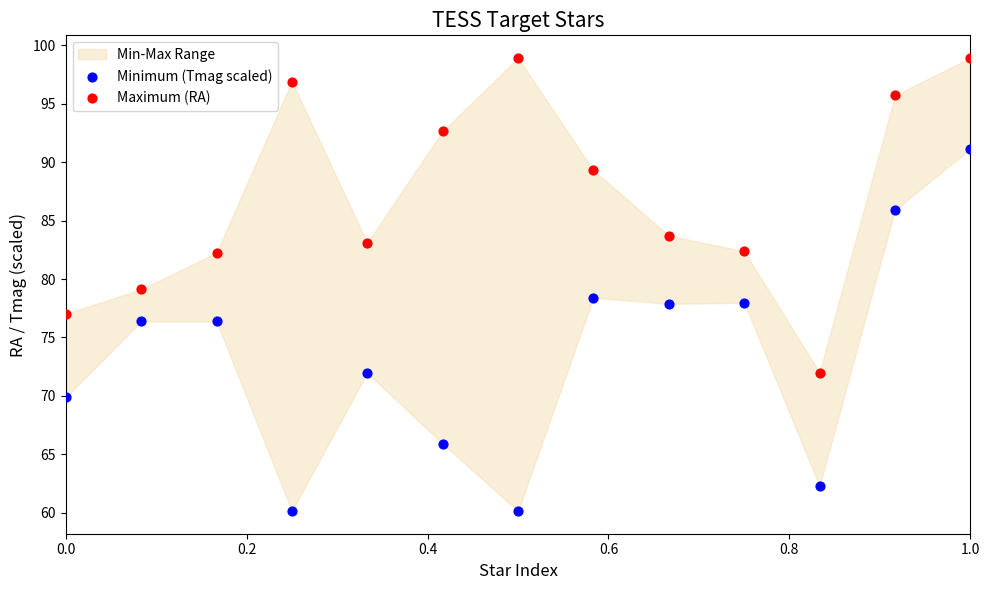

Which series reaches the minimum Y coordinate?

Minimum (Tmag scaled)